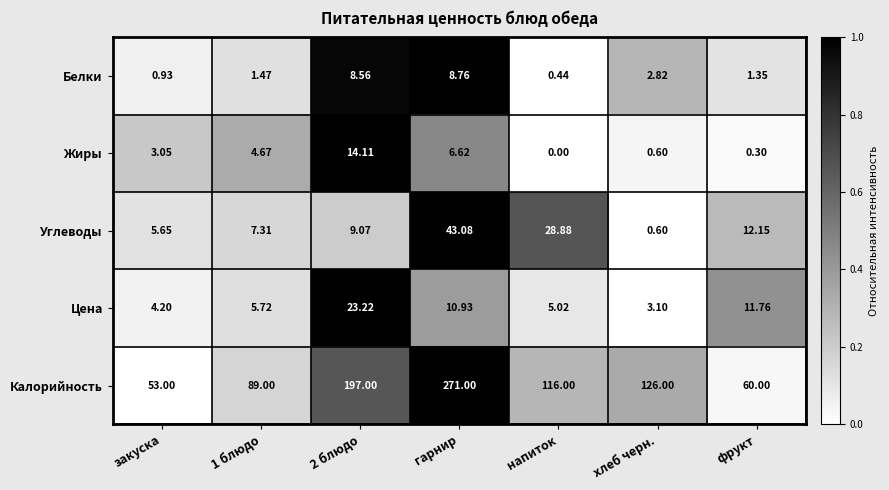

At which label does Белки reach its minimum?

напиток